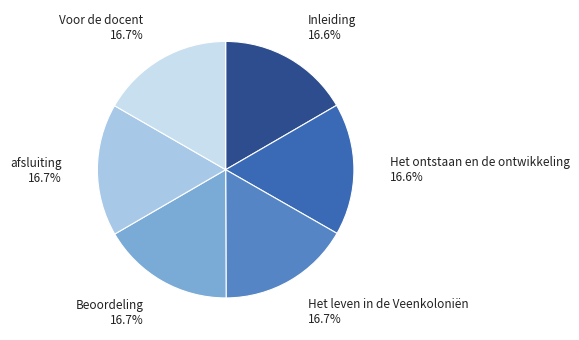

Approximately how many times larger is the value at Inleiding compared to afsluiting?

1.0